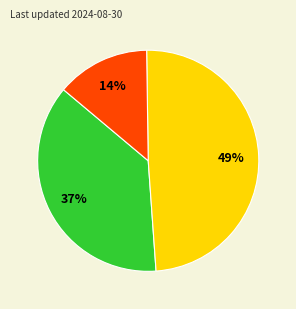

To the nearest percent, what is the average slice percentage?

33%